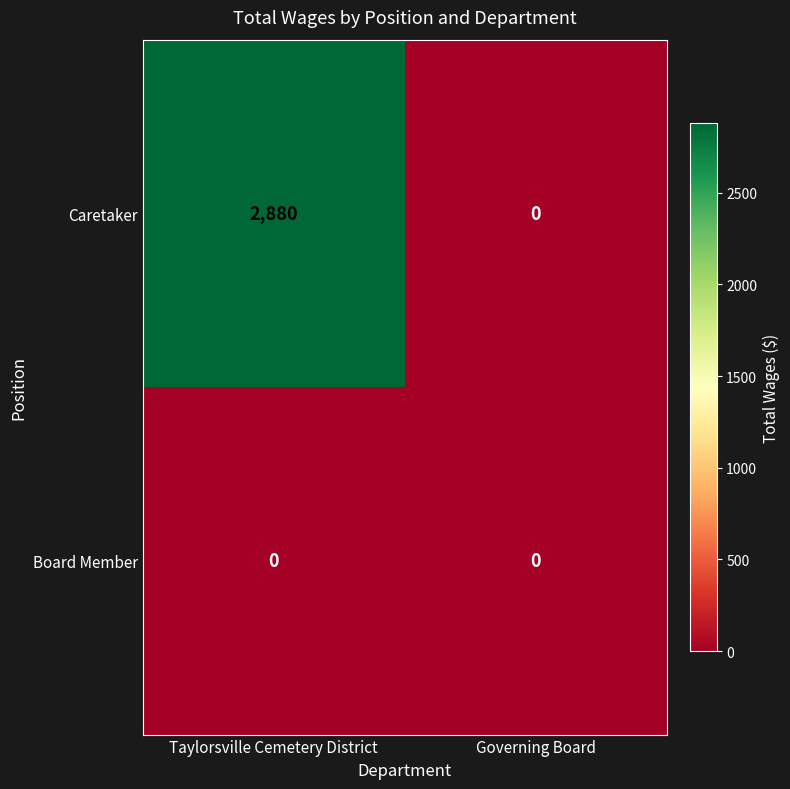

Which series has the largest range (max minus min)?

Caretaker